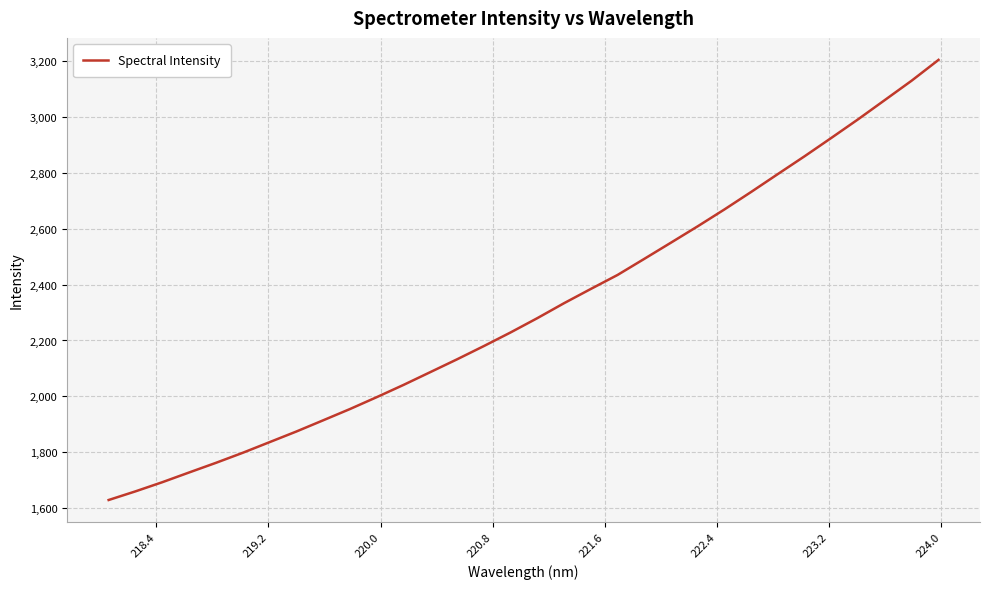

What is the difference between the maximum and minimum values?

1577.3